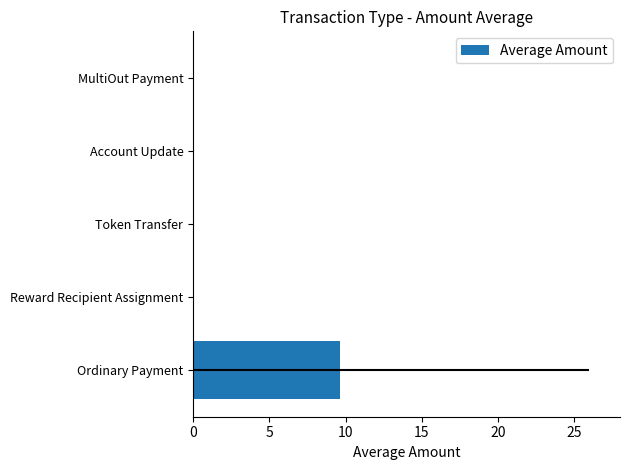

Is it true that the value at 15 is 0.0?

True